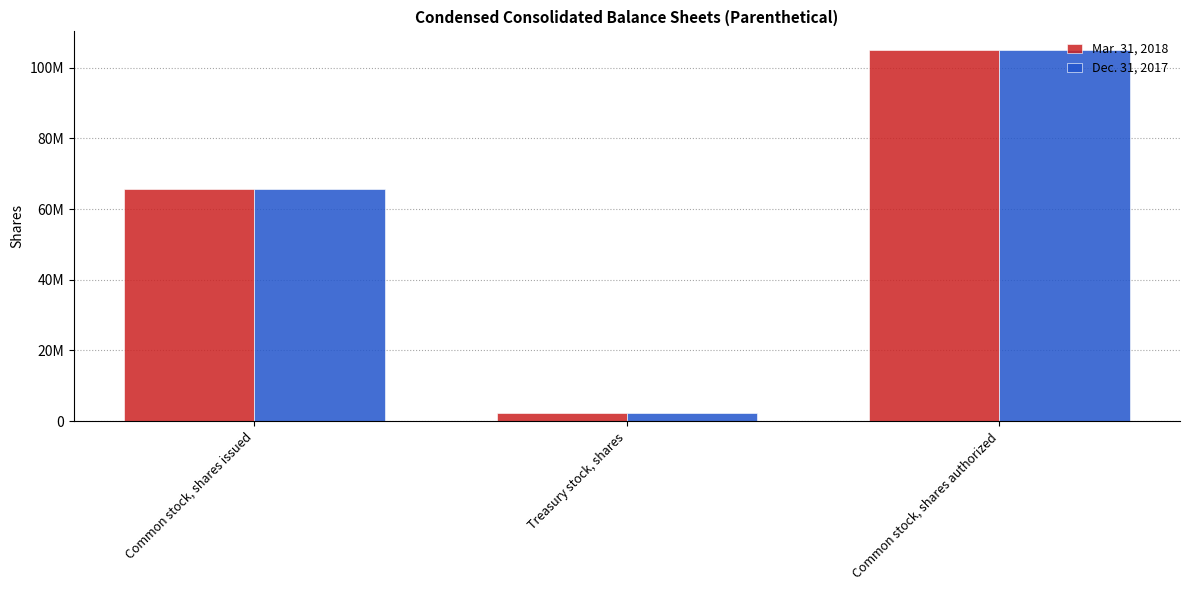

Does the chart contain stacked bars?

No